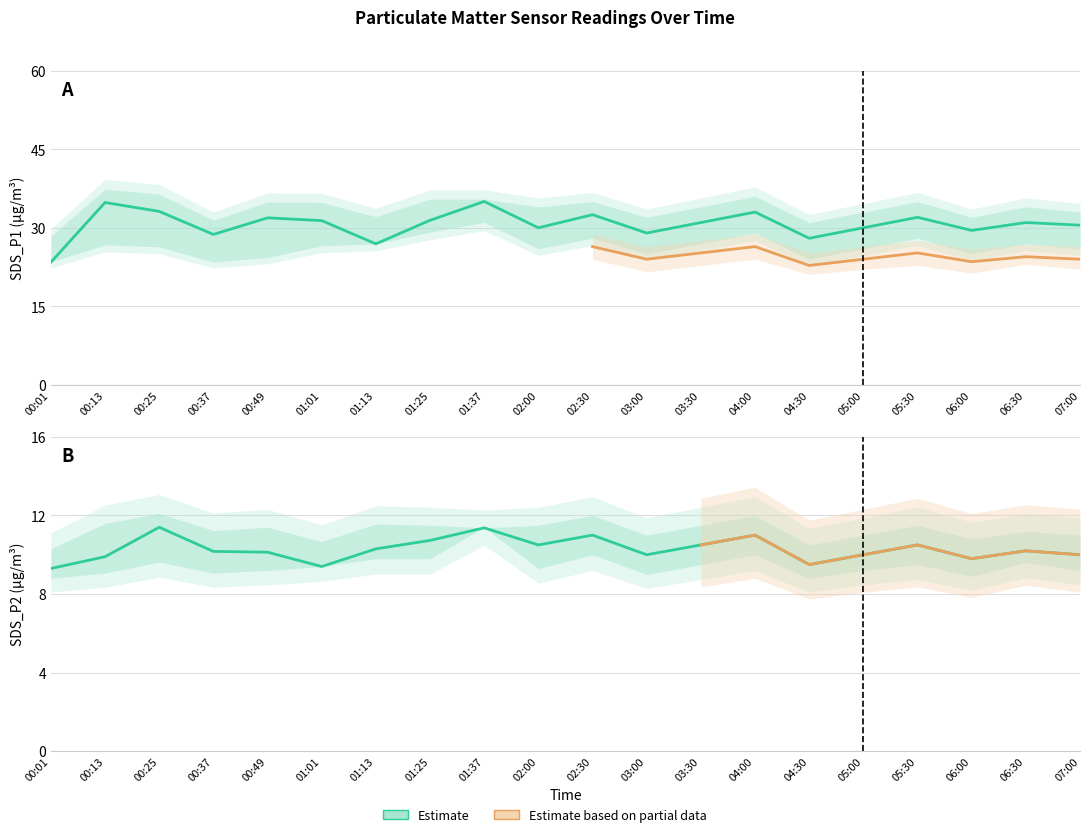

What is the highest value of the SDS_P2_upper series?

12.1